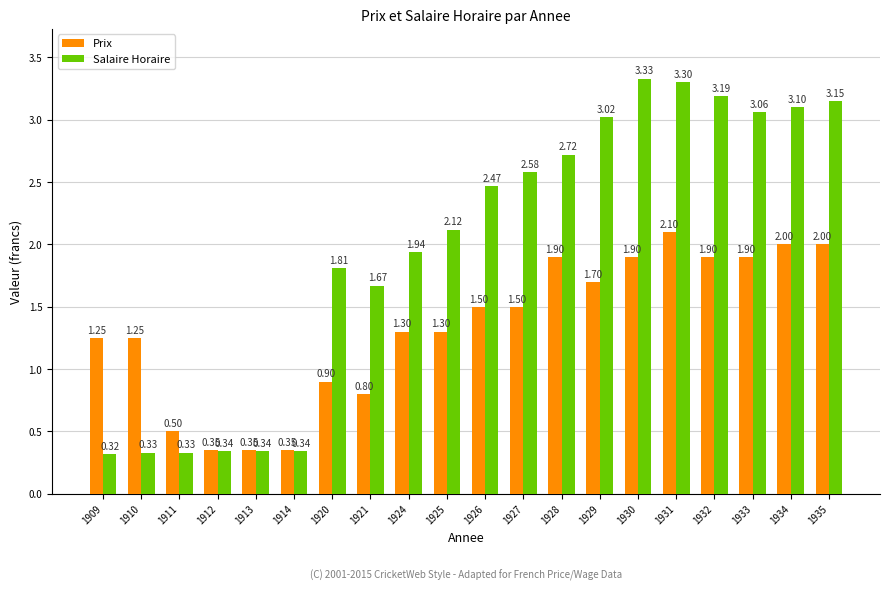

Rank the series by their maximum value, from highest to lowest.

Salaire Horaire, Prix